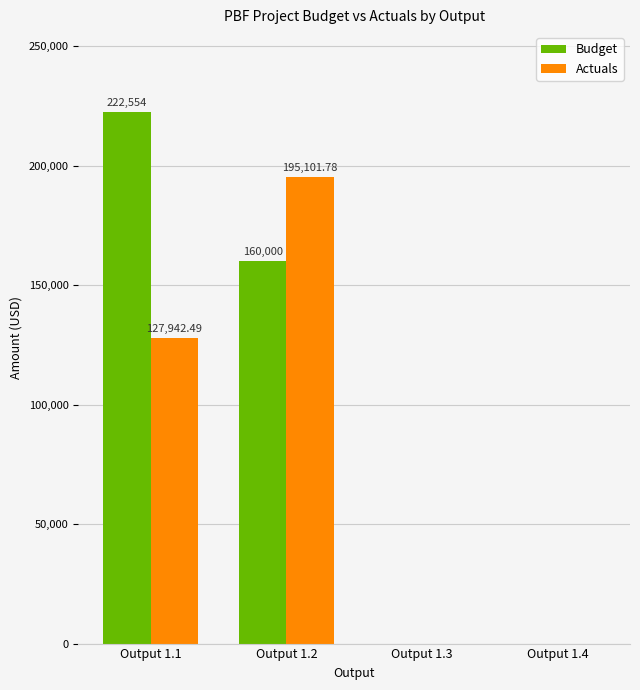

The value of Actuals at Output 1.2 is 195101.8. True or false?

True